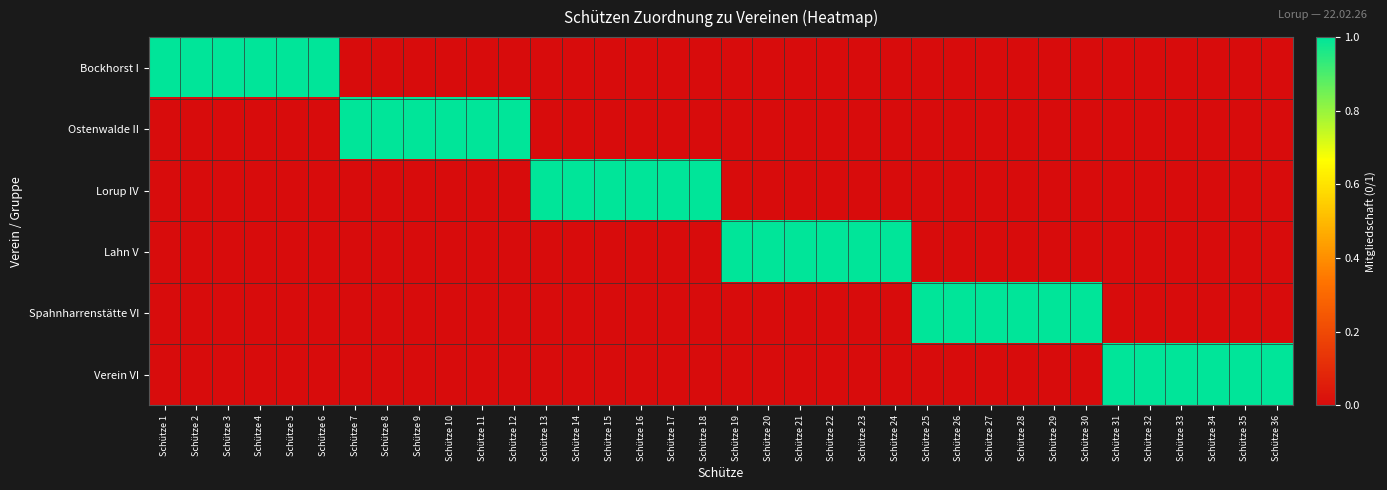

Reading right to left, transcribe all the data shown in this chart.

Bockhorst I: Schütze 36=0	Schütze 35=0	Schütze 34=0	Schütze 33=0	Schütze 32=0	Schütze 31=0	Schütze 30=0	Schütze 29=0	Schütze 28=0	Schütze 27=0	Schütze 26=0	Schütze 25=0	Schütze 24=0	Schütze 23=0	Schütze 22=0	Schütze 21=0	Schütze 20=0	Schütze 19=0	Schütze 18=0	Schütze 17=0	Schütze 16=0	Schütze 15=0	Schütze 14=0	Schütze 13=0	Schütze 12=0	Schütze 11=0	Schütze 10=0	Schütze 9=0	Schütze 8=0	Schütze 7=0	Schütze 6=1	Schütze 5=1	Schütze 4=1	Schütze 3=1	Schütze 2=1	Schütze 1=1
Ostenwalde II: Schütze 36=0	Schütze 35=0	Schütze 34=0	Schütze 33=0	Schütze 32=0	Schütze 31=0	Schütze 30=0	Schütze 29=0	Schütze 28=0	Schütze 27=0	Schütze 26=0	Schütze 25=0	Schütze 24=0	Schütze 23=0	Schütze 22=0	Schütze 21=0	Schütze 20=0	Schütze 19=0	Schütze 18=0	Schütze 17=0	Schütze 16=0	Schütze 15=0	Schütze 14=0	Schütze 13=0	Schütze 12=1	Schütze 11=1	Schütze 10=1	Schütze 9=1	Schütze 8=1	Schütze 7=1	Schütze 6=0	Schütze 5=0	Schütze 4=0	Schütze 3=0	Schütze 2=0	Schütze 1=0
Lorup IV: Schütze 36=0	Schütze 35=0	Schütze 34=0	Schütze 33=0	Schütze 32=0	Schütze 31=0	Schütze 30=0	Schütze 29=0	Schütze 28=0	Schütze 27=0	Schütze 26=0	Schütze 25=0	Schütze 24=0	Schütze 23=0	Schütze 22=0	Schütze 21=0	Schütze 20=0	Schütze 19=0	Schütze 18=1	Schütze 17=1	Schütze 16=1	Schütze 15=1	Schütze 14=1	Schütze 13=1	Schütze 12=0	Schütze 11=0	Schütze 10=0	Schütze 9=0	Schütze 8=0	Schütze 7=0	Schütze 6=0	Schütze 5=0	Schütze 4=0	Schütze 3=0	Schütze 2=0	Schütze 1=0
Lahn V: Schütze 36=0	Schütze 35=0	Schütze 34=0	Schütze 33=0	Schütze 32=0	Schütze 31=0	Schütze 30=0	Schütze 29=0	Schütze 28=0	Schütze 27=0	Schütze 26=0	Schütze 25=0	Schütze 24=1	Schütze 23=1	Schütze 22=1	Schütze 21=1	Schütze 20=1	Schütze 19=1	Schütze 18=0	Schütze 17=0	Schütze 16=0	Schütze 15=0	Schütze 14=0	Schütze 13=0	Schütze 12=0	Schütze 11=0	Schütze 10=0	Schütze 9=0	Schütze 8=0	Schütze 7=0	Schütze 6=0	Schütze 5=0	Schütze 4=0	Schütze 3=0	Schütze 2=0	Schütze 1=0
Spahnharrenstätte VI: Schütze 36=0	Schütze 35=0	Schütze 34=0	Schütze 33=0	Schütze 32=0	Schütze 31=0	Schütze 30=1	Schütze 29=1	Schütze 28=1	Schütze 27=1	Schütze 26=1	Schütze 25=1	Schütze 24=0	Schütze 23=0	Schütze 22=0	Schütze 21=0	Schütze 20=0	Schütze 19=0	Schütze 18=0	Schütze 17=0	Schütze 16=0	Schütze 15=0	Schütze 14=0	Schütze 13=0	Schütze 12=0	Schütze 11=0	Schütze 10=0	Schütze 9=0	Schütze 8=0	Schütze 7=0	Schütze 6=0	Schütze 5=0	Schütze 4=0	Schütze 3=0	Schütze 2=0	Schütze 1=0
Verein VI: Schütze 36=1	Schütze 35=1	Schütze 34=1	Schütze 33=1	Schütze 32=1	Schütze 31=1	Schütze 30=0	Schütze 29=0	Schütze 28=0	Schütze 27=0	Schütze 26=0	Schütze 25=0	Schütze 24=0	Schütze 23=0	Schütze 22=0	Schütze 21=0	Schütze 20=0	Schütze 19=0	Schütze 18=0	Schütze 17=0	Schütze 16=0	Schütze 15=0	Schütze 14=0	Schütze 13=0	Schütze 12=0	Schütze 11=0	Schütze 10=0	Schütze 9=0	Schütze 8=0	Schütze 7=0	Schütze 6=0	Schütze 5=0	Schütze 4=0	Schütze 3=0	Schütze 2=0	Schütze 1=0